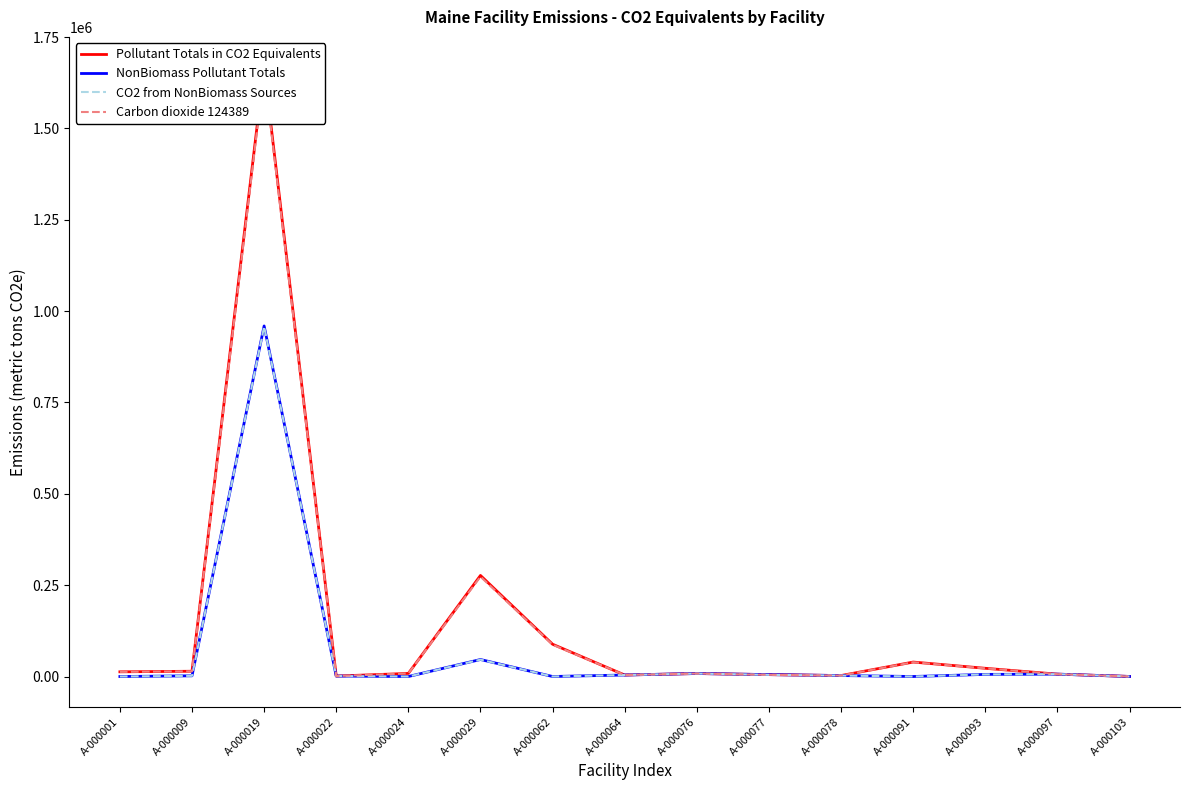

What is the sum of the Pollutant Totals in CO2 Equivalents values at A-000019 and A-000024?

1675579.0